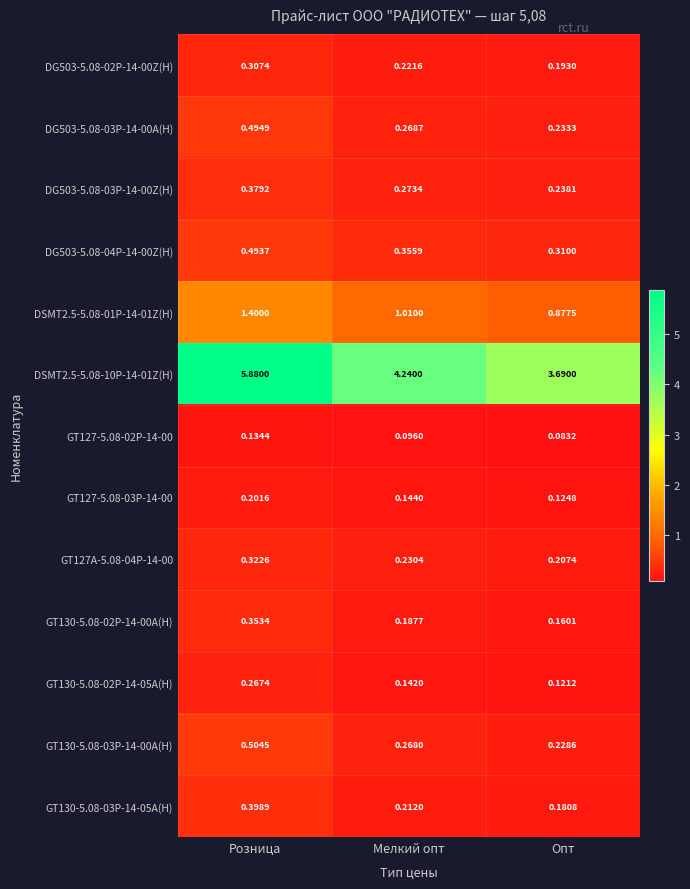

Where is GT127-5.08-02P-14-00 nearest to the value 0?

Опт